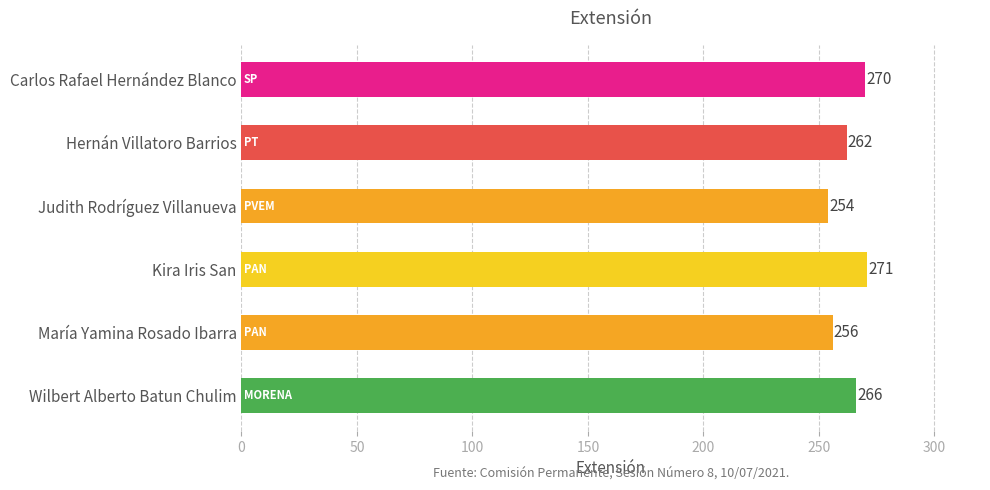

What is the label of the 6th bar from the top?

Wilbert Alberto Batun Chulim